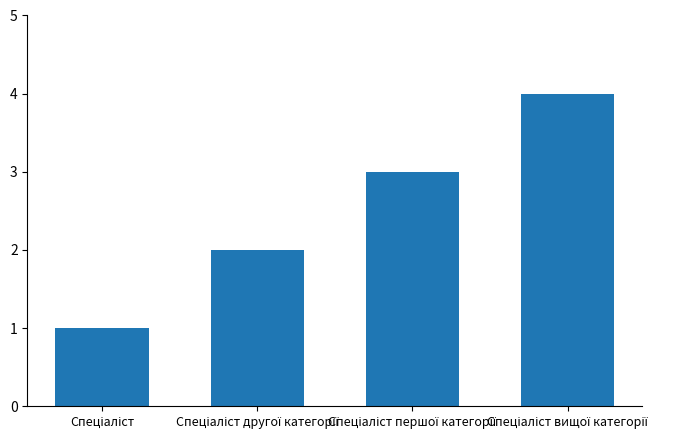

What is the maximum value shown in the chart?

4